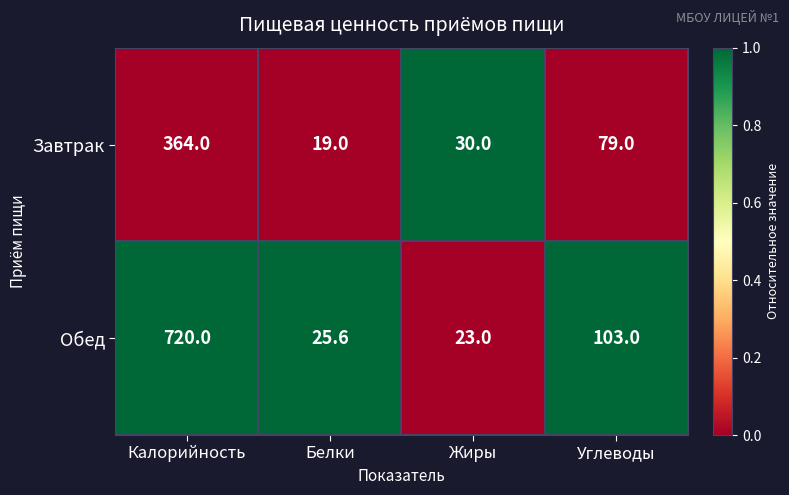

Where is Завтрак nearest to the value 191?

Углеводы